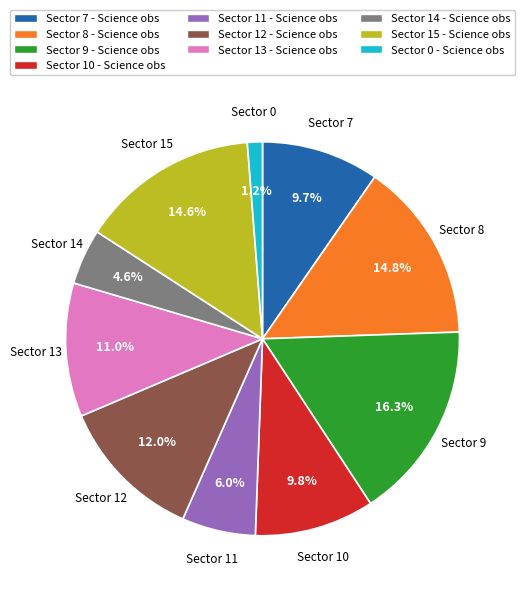

Which category has the smallest portion of the pie?

Sector 0 - Science obs